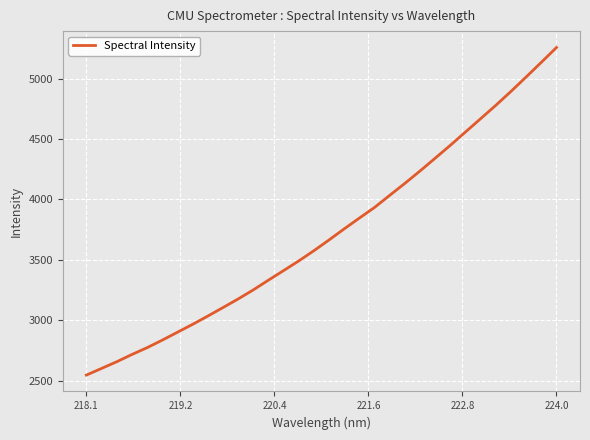

What is the maximum value shown in the chart?

5256.9